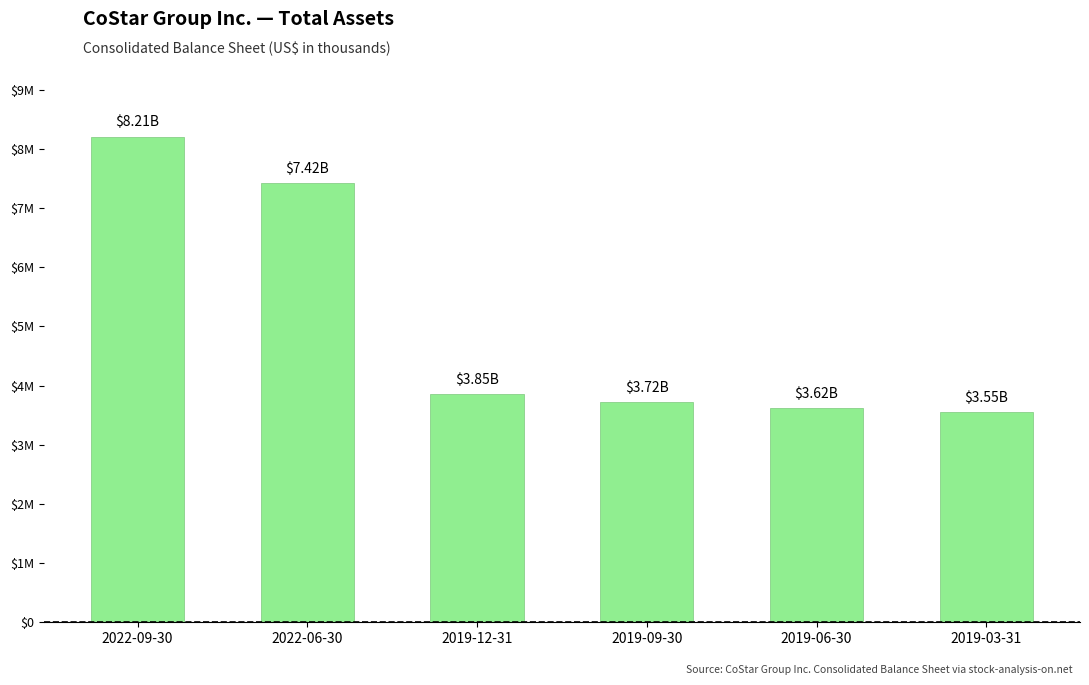

The chart shows a value of 3853986 at 2019-12-31. True or false?

True